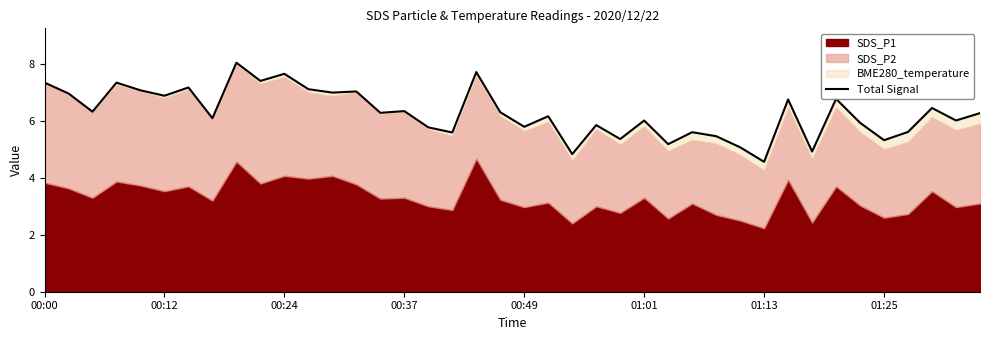

What is the maximum value shown in the chart?

8.0